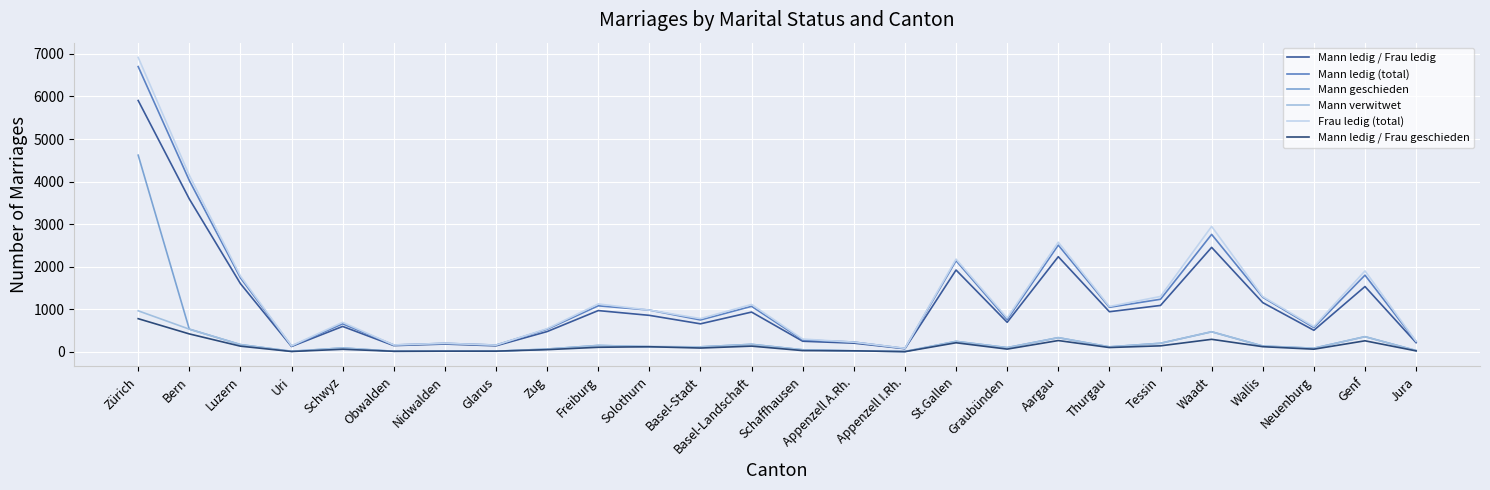

At which label does Mann ledig (total) reach its peak?

Zürich